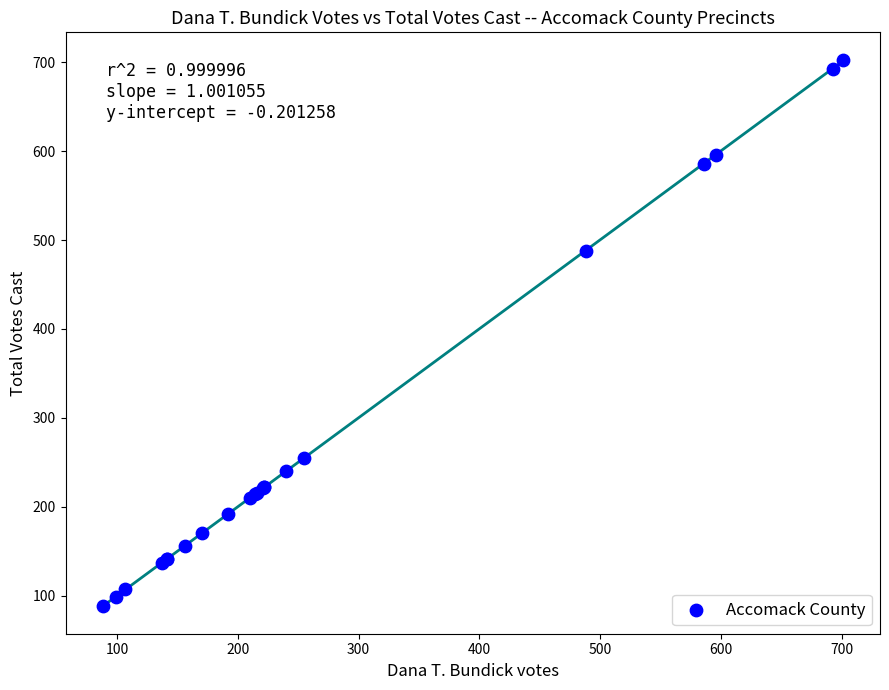

What Y value in the scatter plot is closest to 395?

488